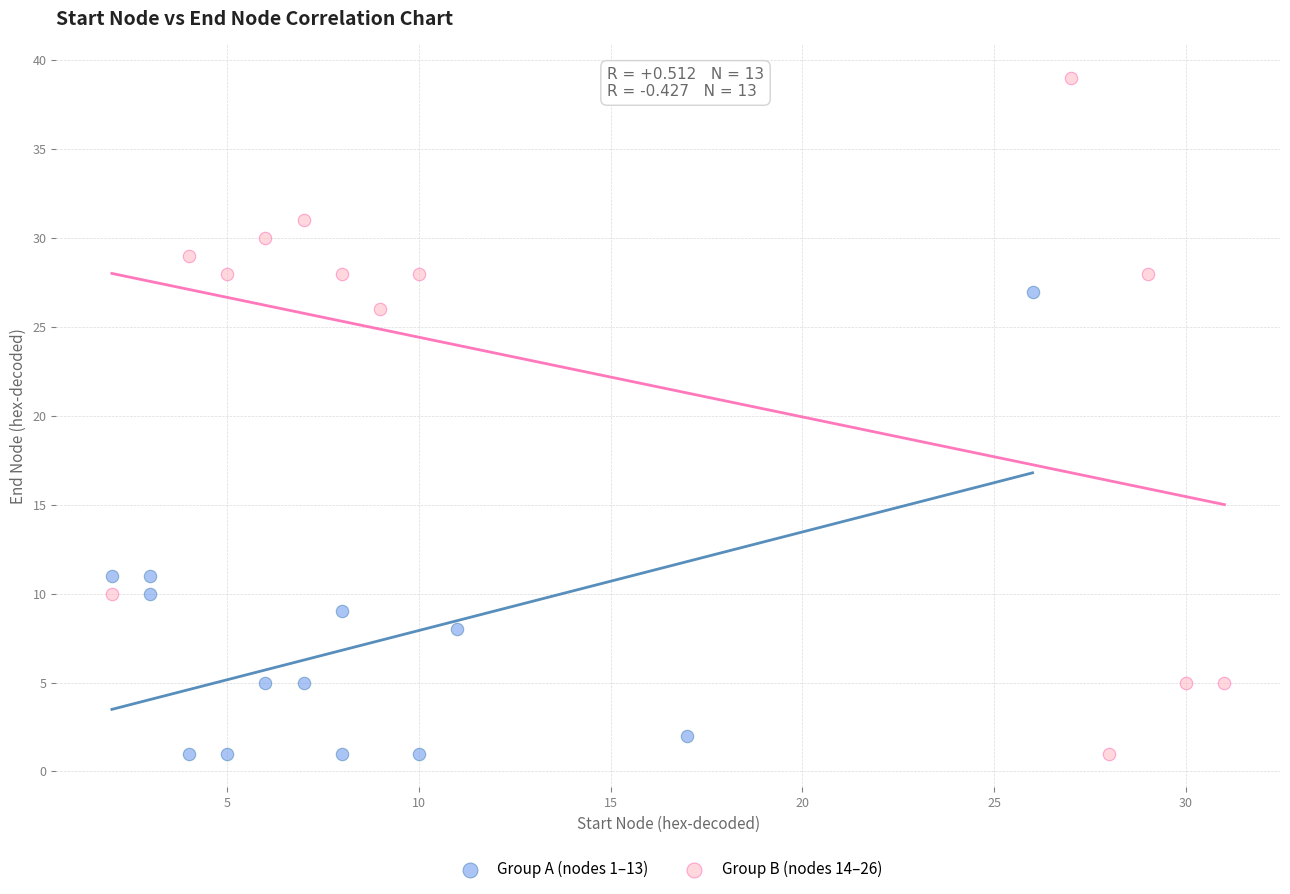

Which series has the widest spread of Y values?

Group B (nodes 14–26)